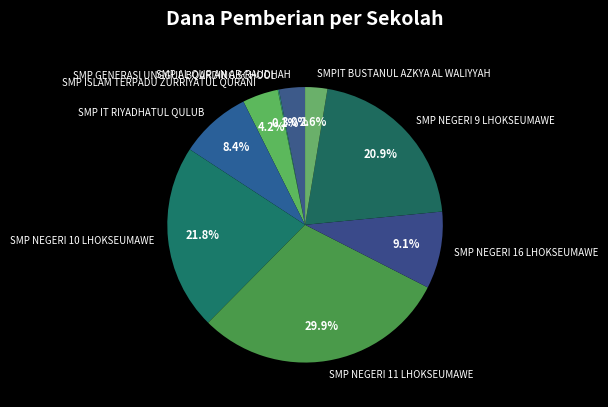

Which category has the biggest portion of the pie?

SMP NEGERI 11 LHOKSEUMAWE